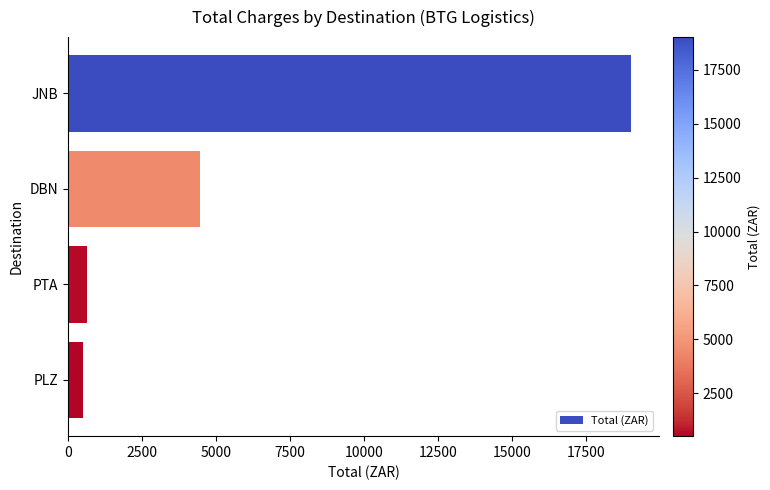

Between JNB and PTA, which is larger?

JNB